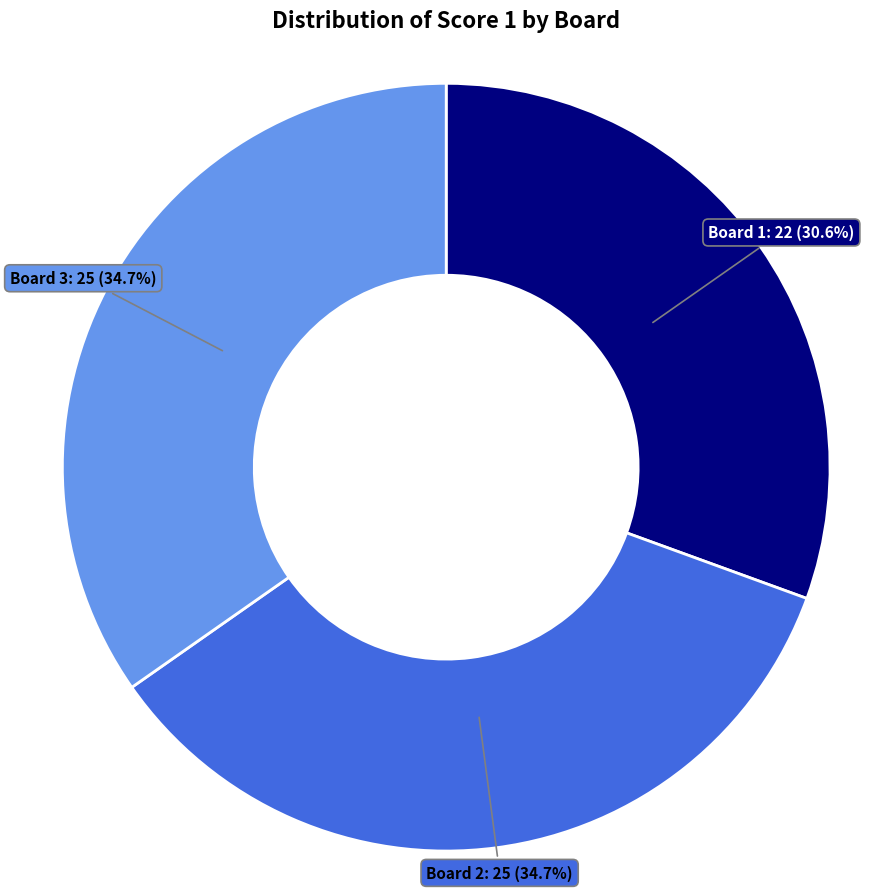

To the nearest percent, what is the difference between the largest and smallest slice percentages?

4%